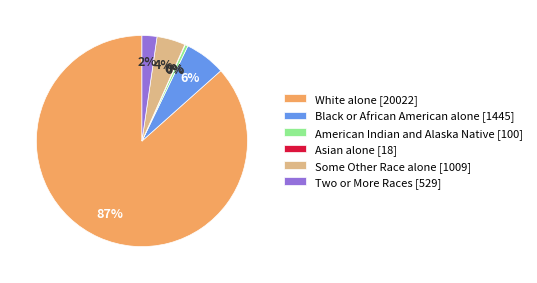

Is the sum of American Indian and Alaska Native [100] and White alone [20022] greater than half?

Yes